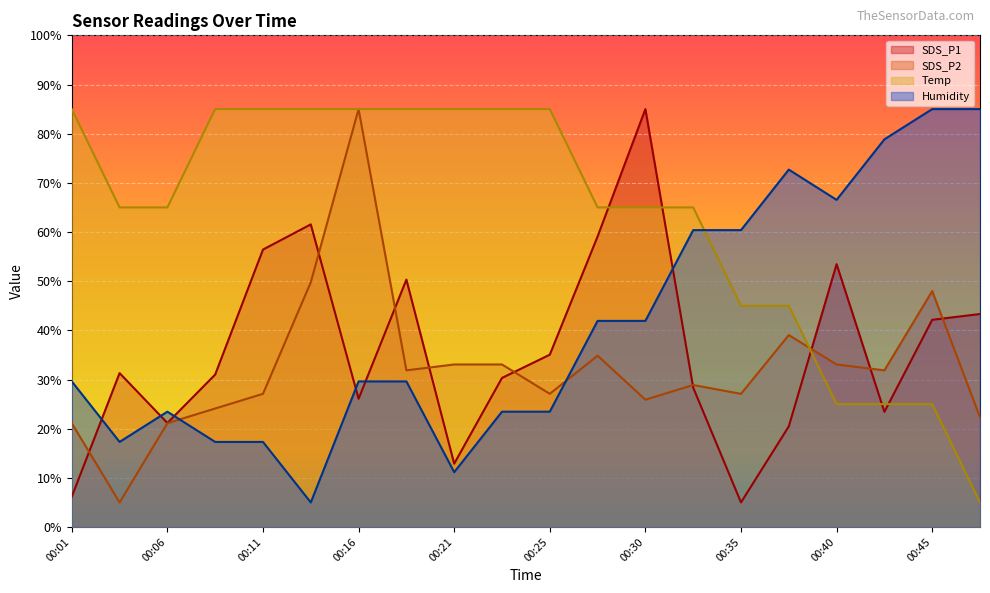

Does the chart display data point markers on the line(s)?

No